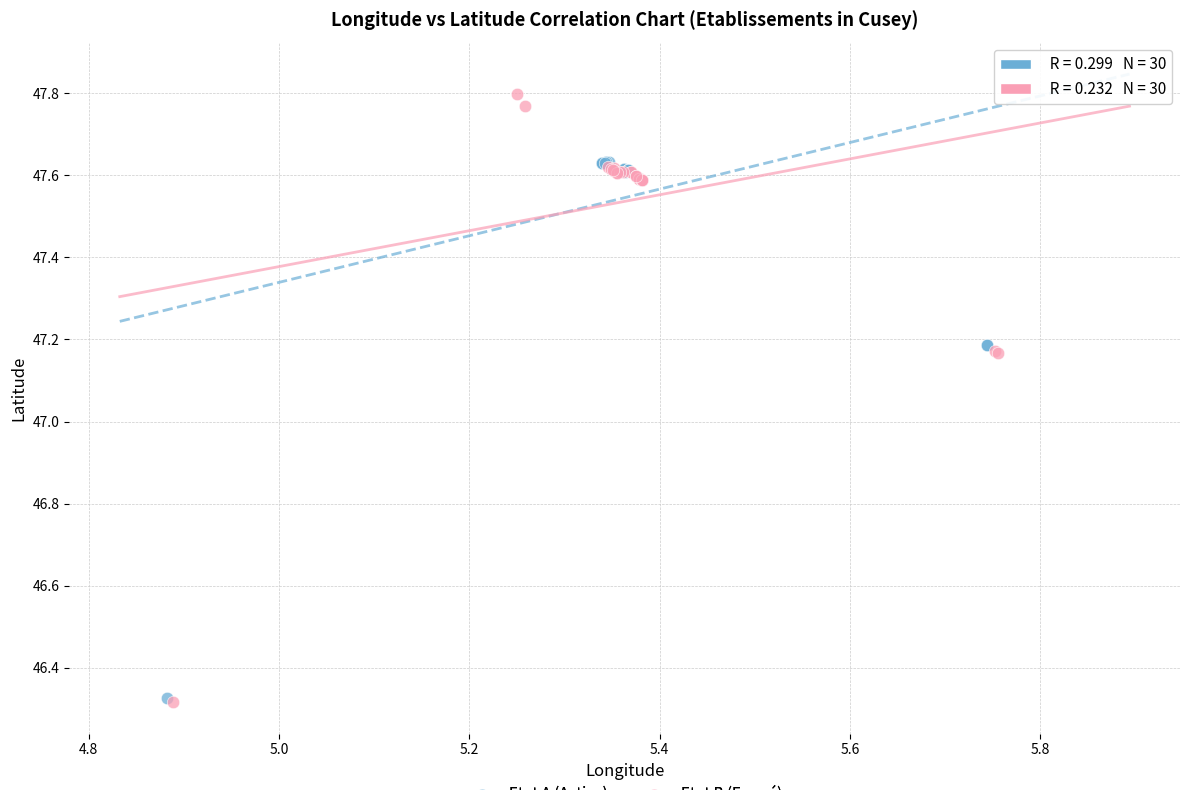

Which series has the widest spread of Y values?

Etat B (Fermé)